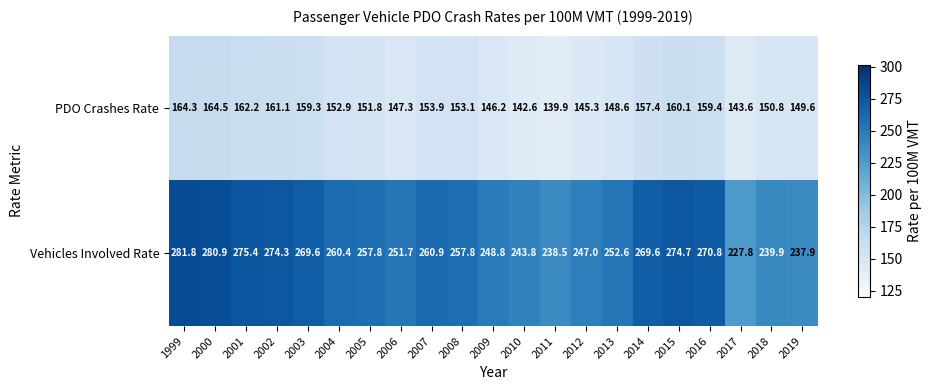

The value of PDO Crashes Rate at 2003 is 243.6. True or false?

False